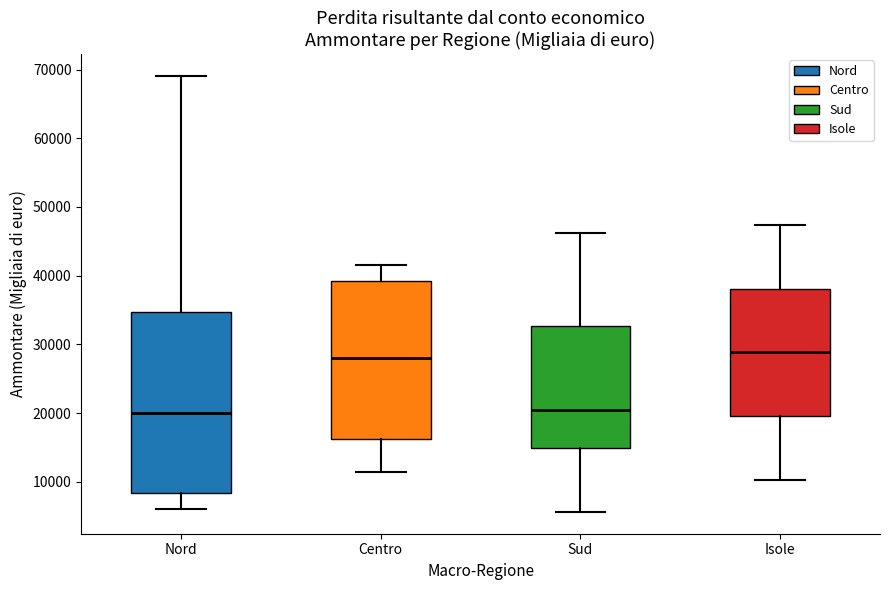

Comparing the boxes themselves (not the whiskers), which one is the tallest?

Nord